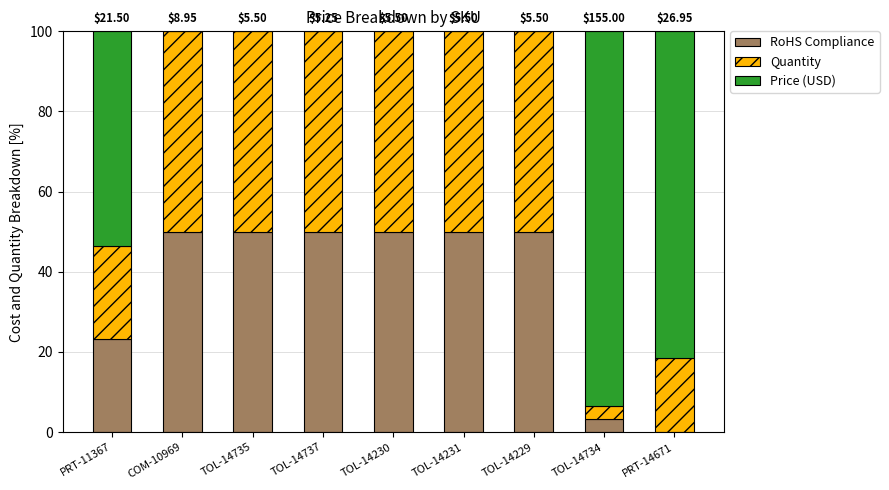

What is the total value across all series at TOL-14229?

100.0